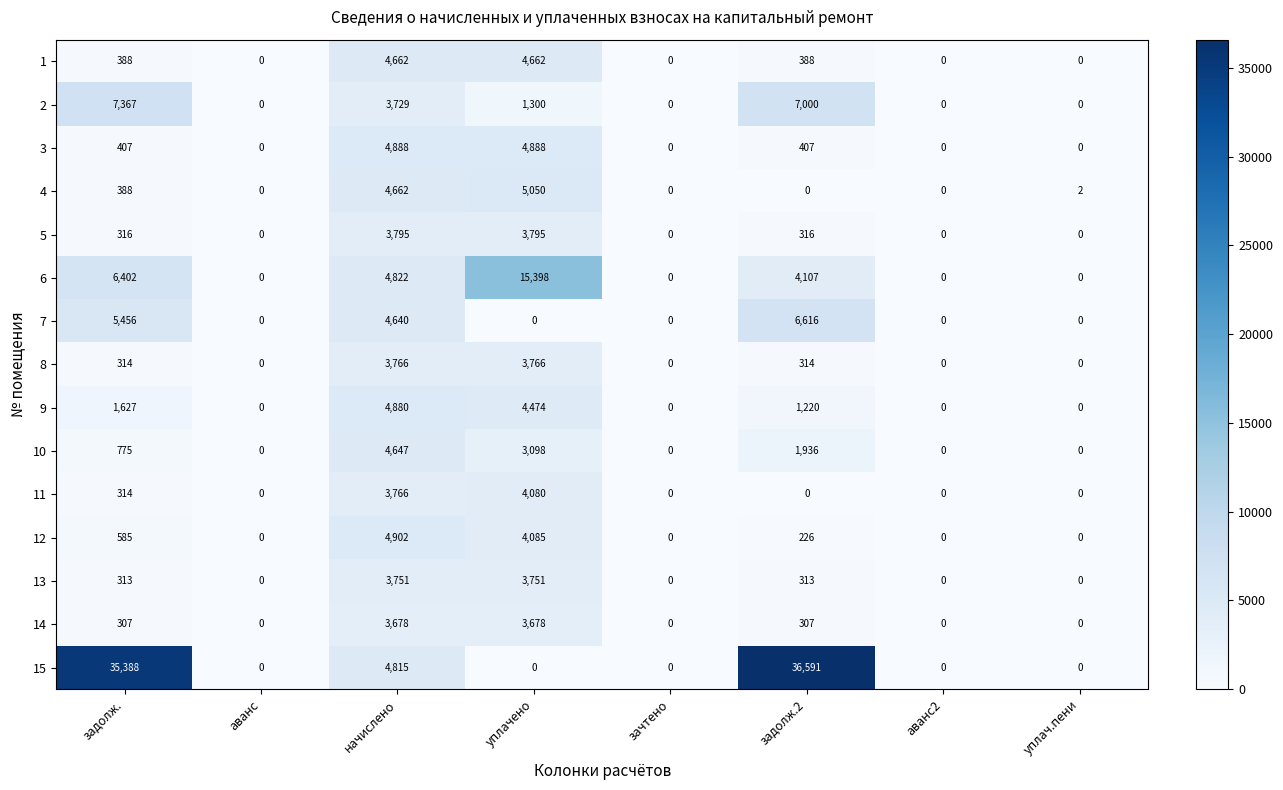

What is the difference between the highest and lowest values at задолж.2?

36591